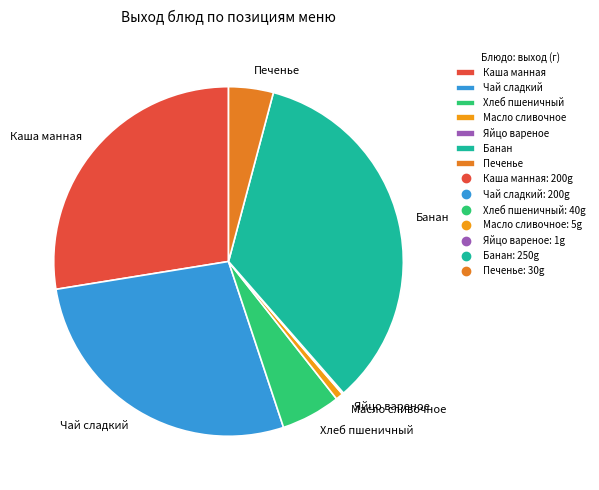

Do Печенье and Банан together represent more than half of the pie?

No